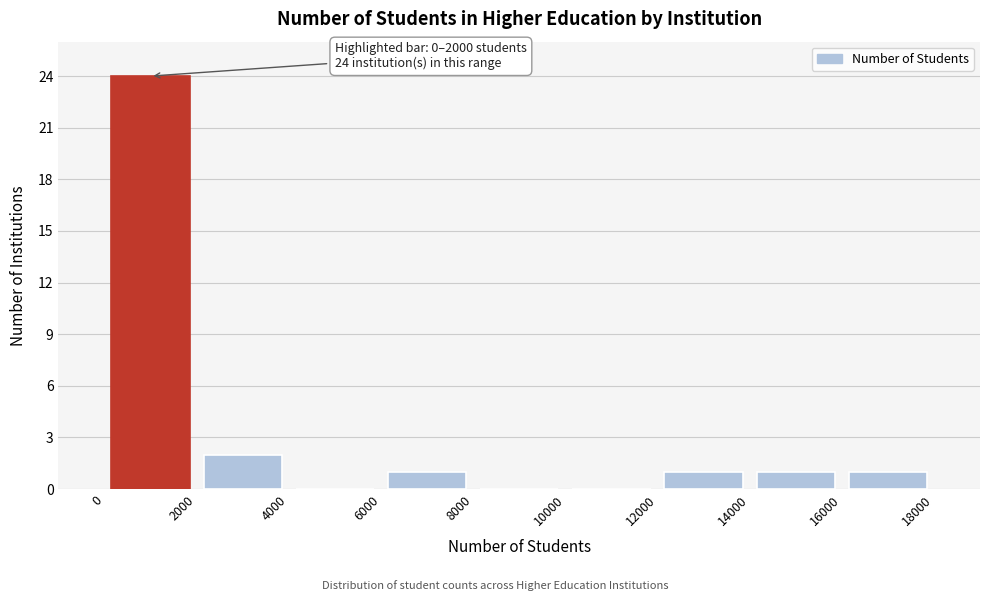

Which range on the x-axis has the tallest bar?

0 to 2000